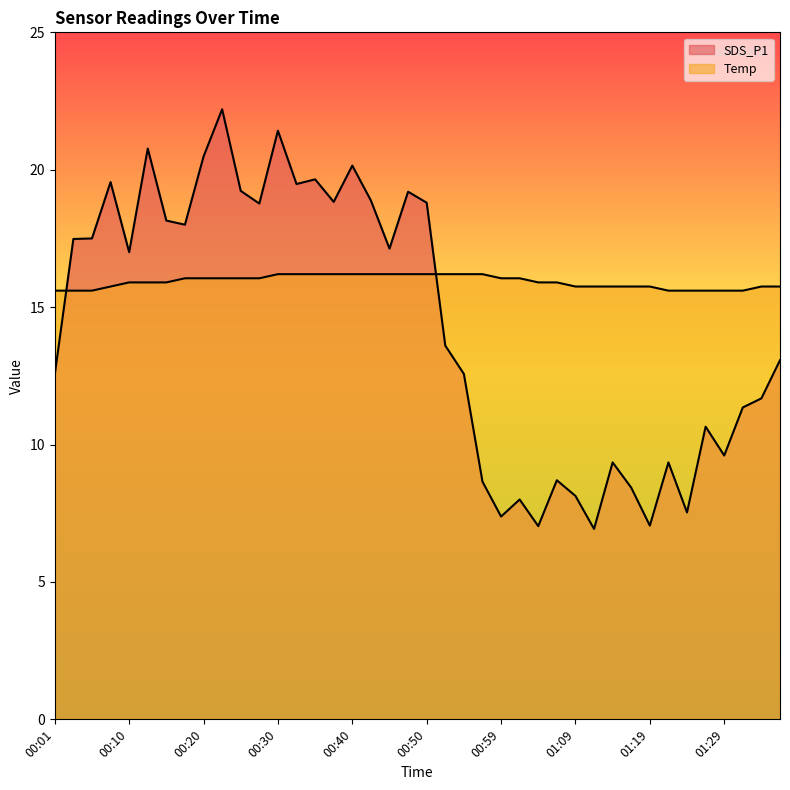

Reading right to left, extract all data points from this chart.

SDS_P1: 13.1	11.7	11.3	9.6	10.7	7.5	9.3	7.0	8.4	9.3	6.9	8.1	8.7	7.0	8.0	7.4	8.7	12.6	13.6	18.8	19.2	17.1	18.9	20.1	18.8	19.6	19.5	21.4	18.8	19.2	22.2	20.5	18.0	18.1	20.8	17.0	19.6	17.5	17.5	12.6
Temp: 15.8	15.8	15.6	15.6	15.6	15.6	15.6	15.8	15.8	15.8	15.8	15.8	15.9	15.9	16.0	16.0	16.2	16.2	16.2	16.2	16.2	16.2	16.2	16.2	16.2	16.2	16.2	16.2	16.0	16.0	16.0	16.0	16.0	15.9	15.9	15.9	15.8	15.6	15.6	15.6